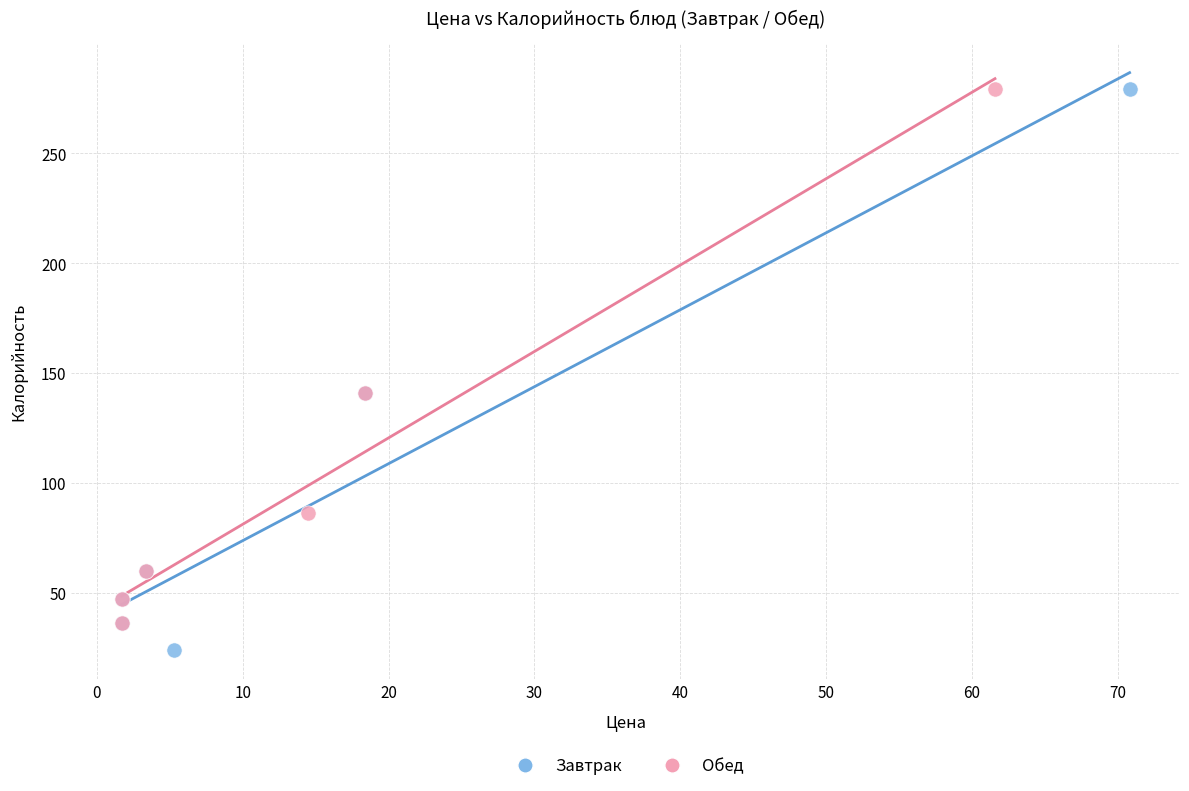

Which series contains the lowest Y value?

Завтрак